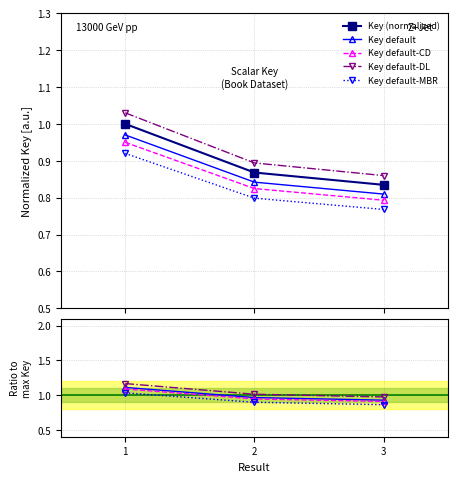

List the labels in order of value, largest first.

1, 2, 3